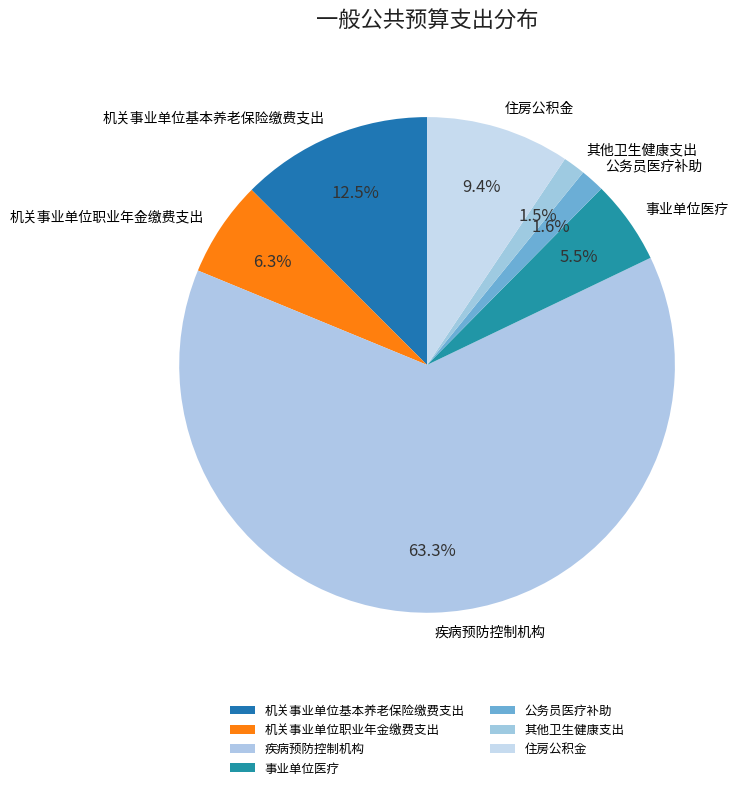

The 住房公积金 slice represents 9% of the pie. True or false?

True